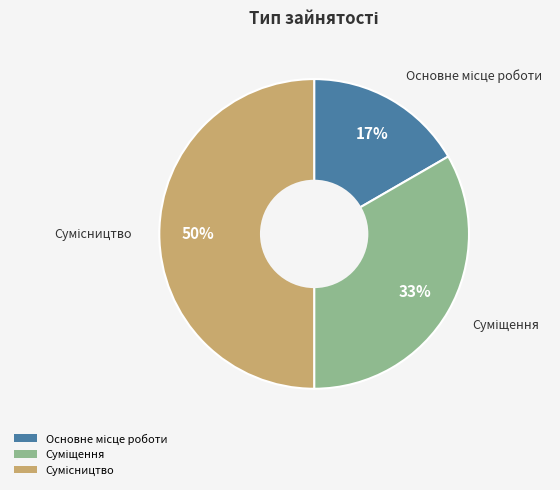

To the nearest percent, what is the average slice percentage?

33%